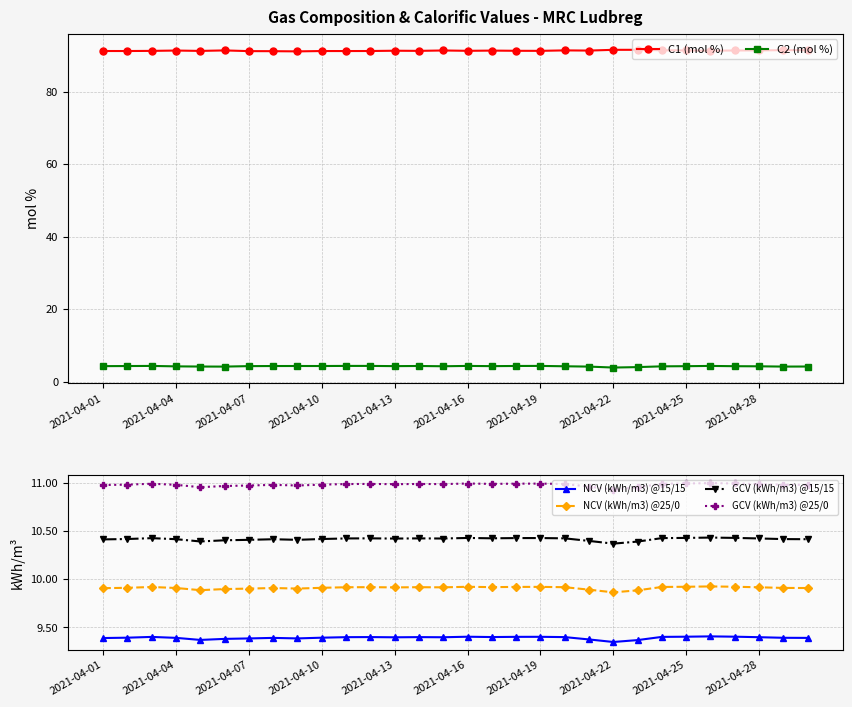

True or false: C2 (mol %) and C1 (mol %) cross at least once.

False